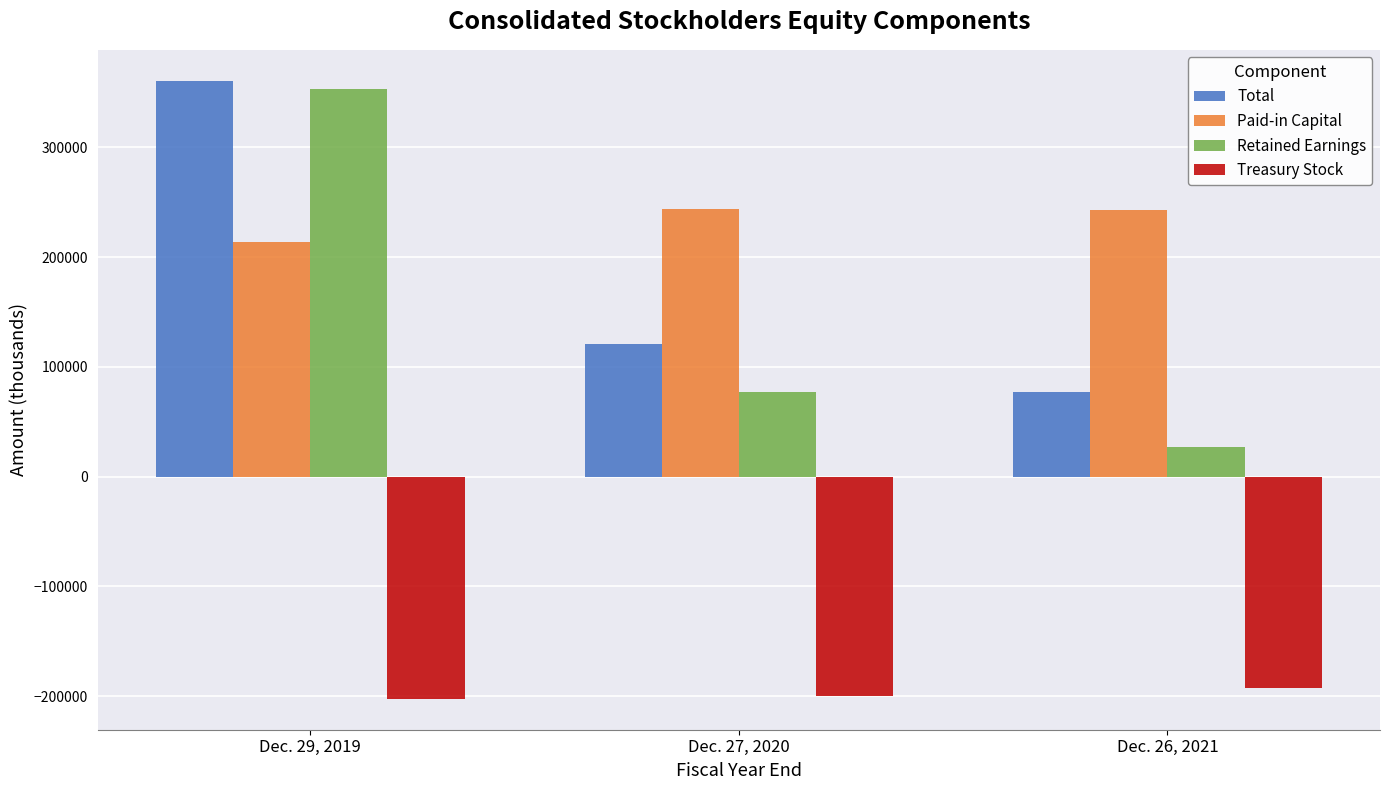

At which label does Paid-in Capital first exceed 242560?

Dec. 27, 2020